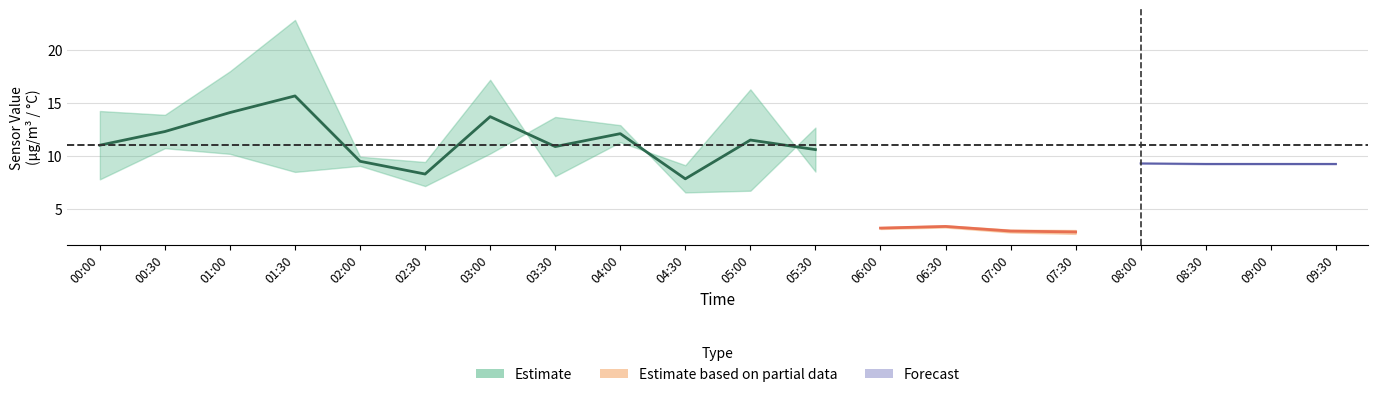

What is the label of the 11th point from the right?

04:30